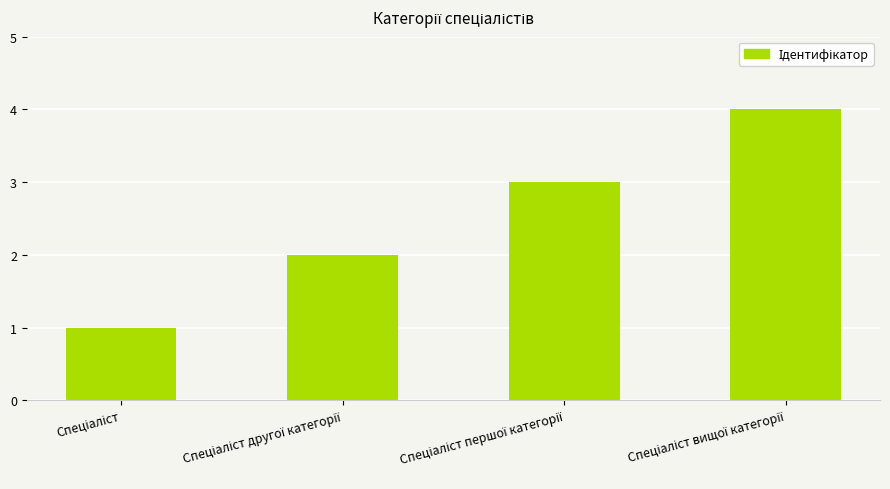

What is the difference between the maximum and minimum values?

3